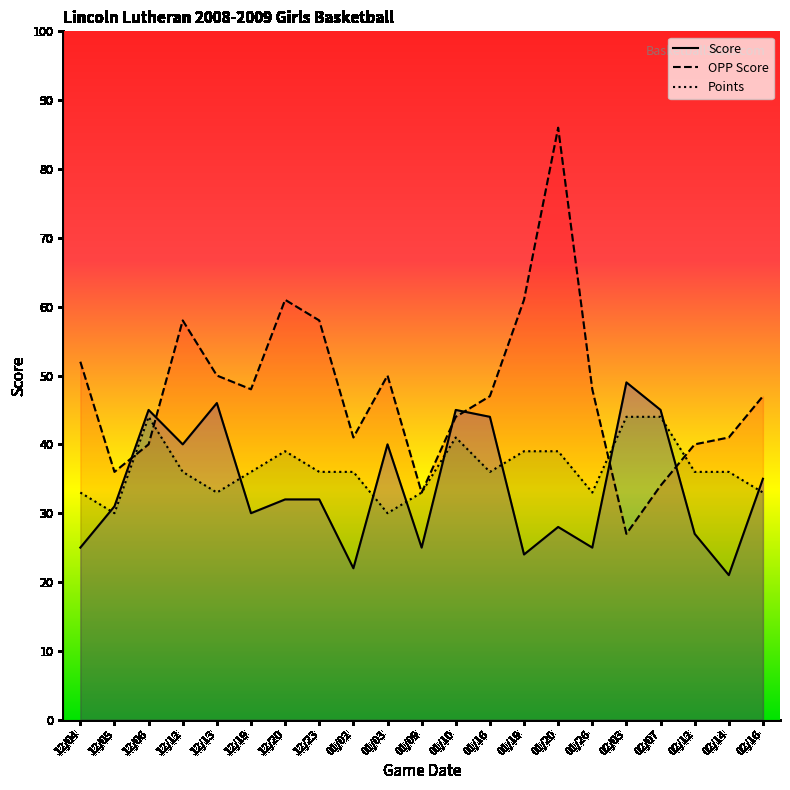

Reading left to right, extract all data points from this chart.

Score: 25	31	45	40	46	30	32	32	22	40	25	45	44	24	28	25	49	45	27	21	35
OPP Score: 52	36	40	58	50	48	61	58	41	50	33	44	47	61	86	48	27	34	40	41	47
Points: 33	30	44	36	33	36	39	36	36	30	33	41	36	39	39	33	44	44	36	36	33